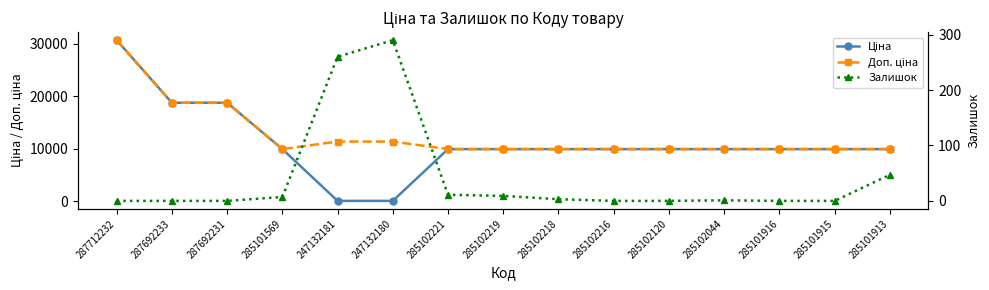

True or false: Доп. ціна and Ціна intersect in this chart.

False